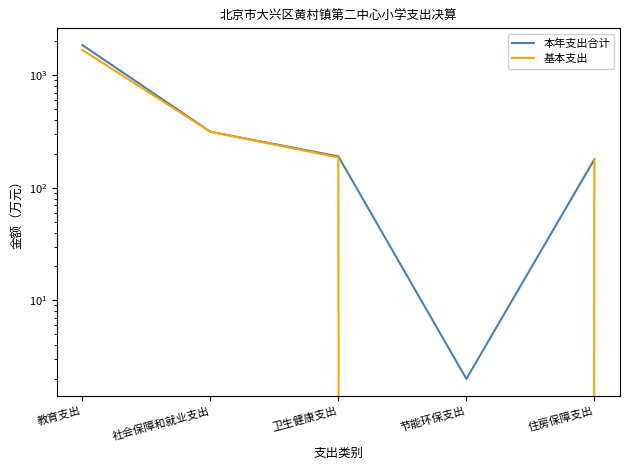

Read the 本年支出合计 value at 教育支出.

1859.8